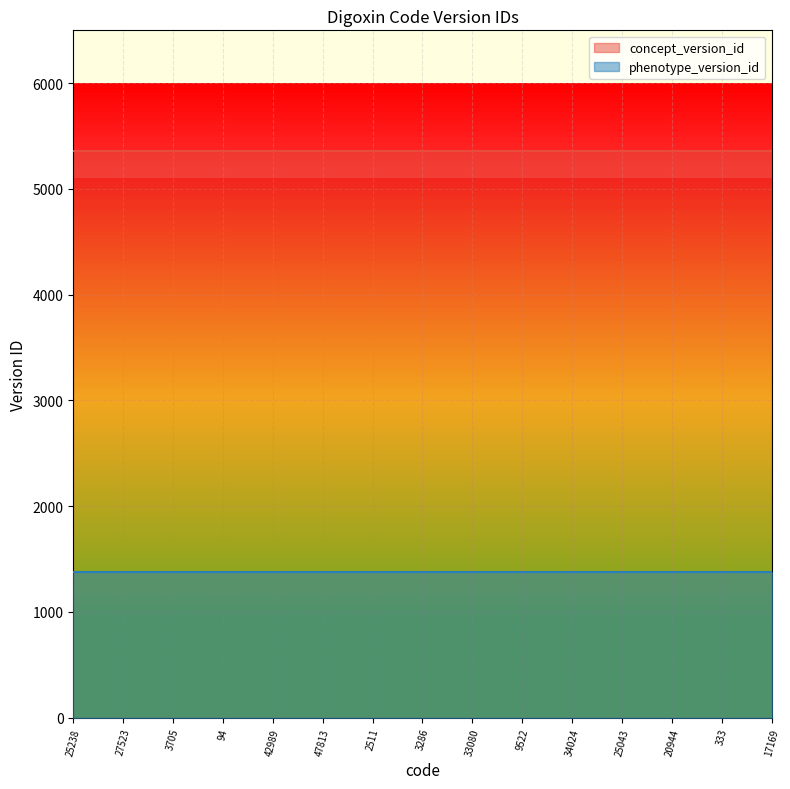

Which series has the largest total across all categories?

concept_version_id